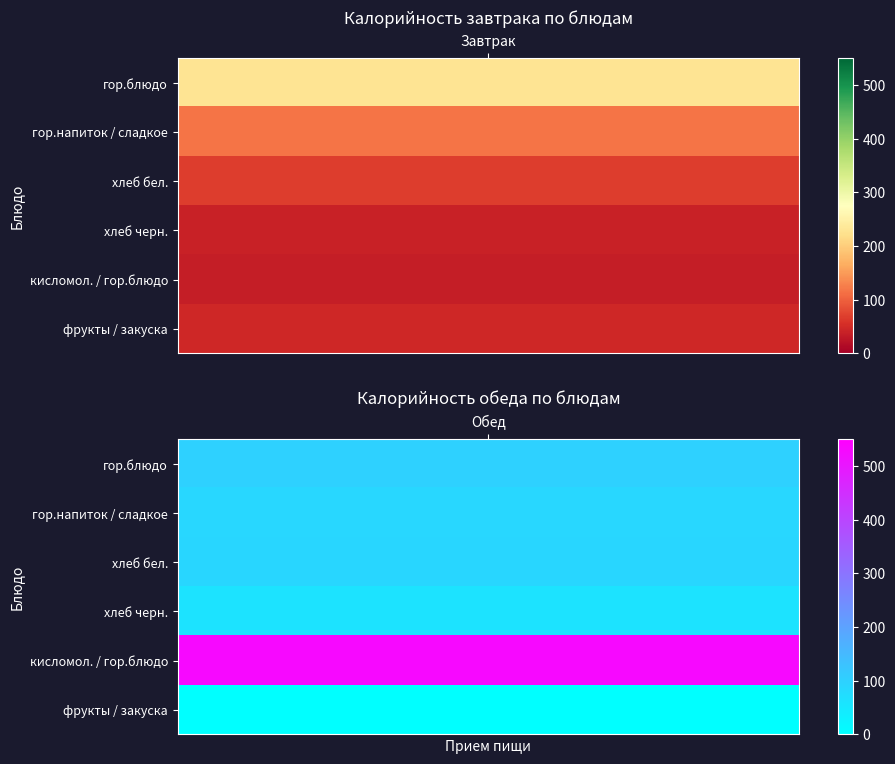

Which series has the largest total across all categories?

Обед